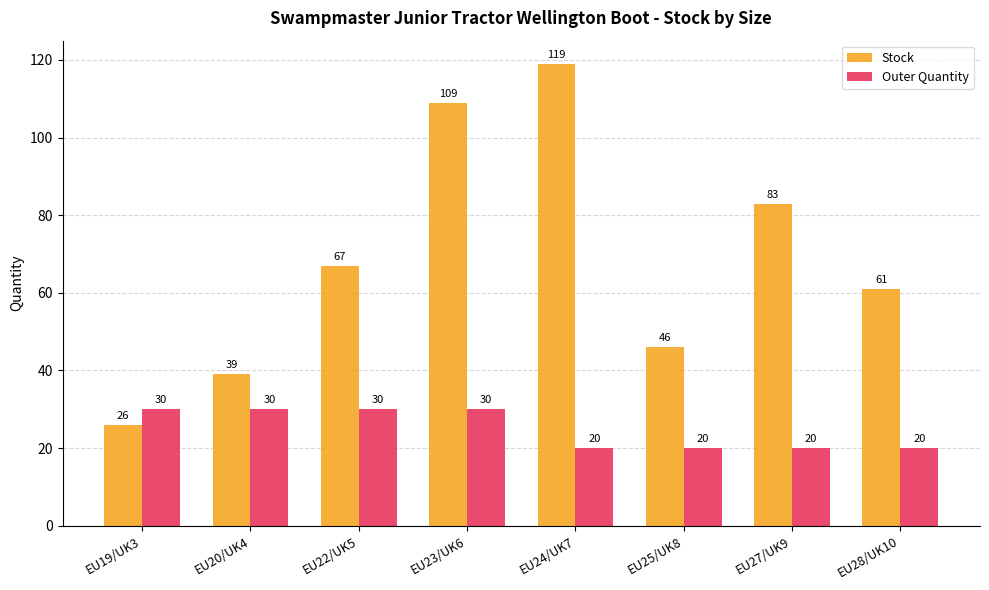

Reading left to right, list all the values displayed in this chart.

Stock: EU19/UK3=26	EU20/UK4=39	EU22/UK5=67	EU23/UK6=109	EU24/UK7=119	EU25/UK8=46	EU27/UK9=83	EU28/UK10=61
Outer Quantity: EU19/UK3=30	EU20/UK4=30	EU22/UK5=30	EU23/UK6=30	EU24/UK7=20	EU25/UK8=20	EU27/UK9=20	EU28/UK10=20